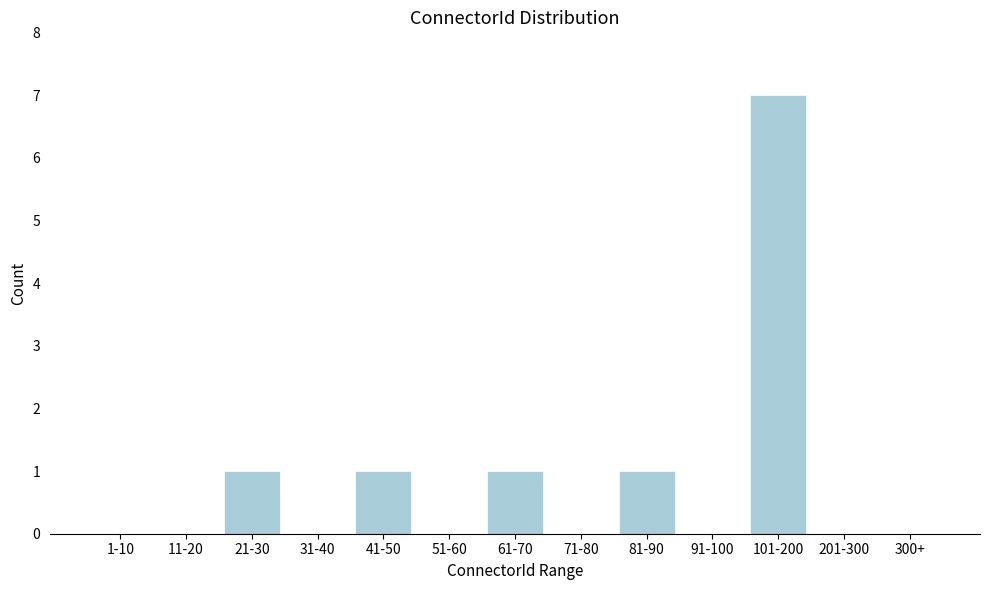

Reading left to right, list all the values displayed in this chart.

1-10=0	11-20=0	21-30=1	31-40=0	41-50=1	51-60=0	61-70=1	71-80=0	81-90=1	91-100=0	101-200=7	201-300=0	300+=0